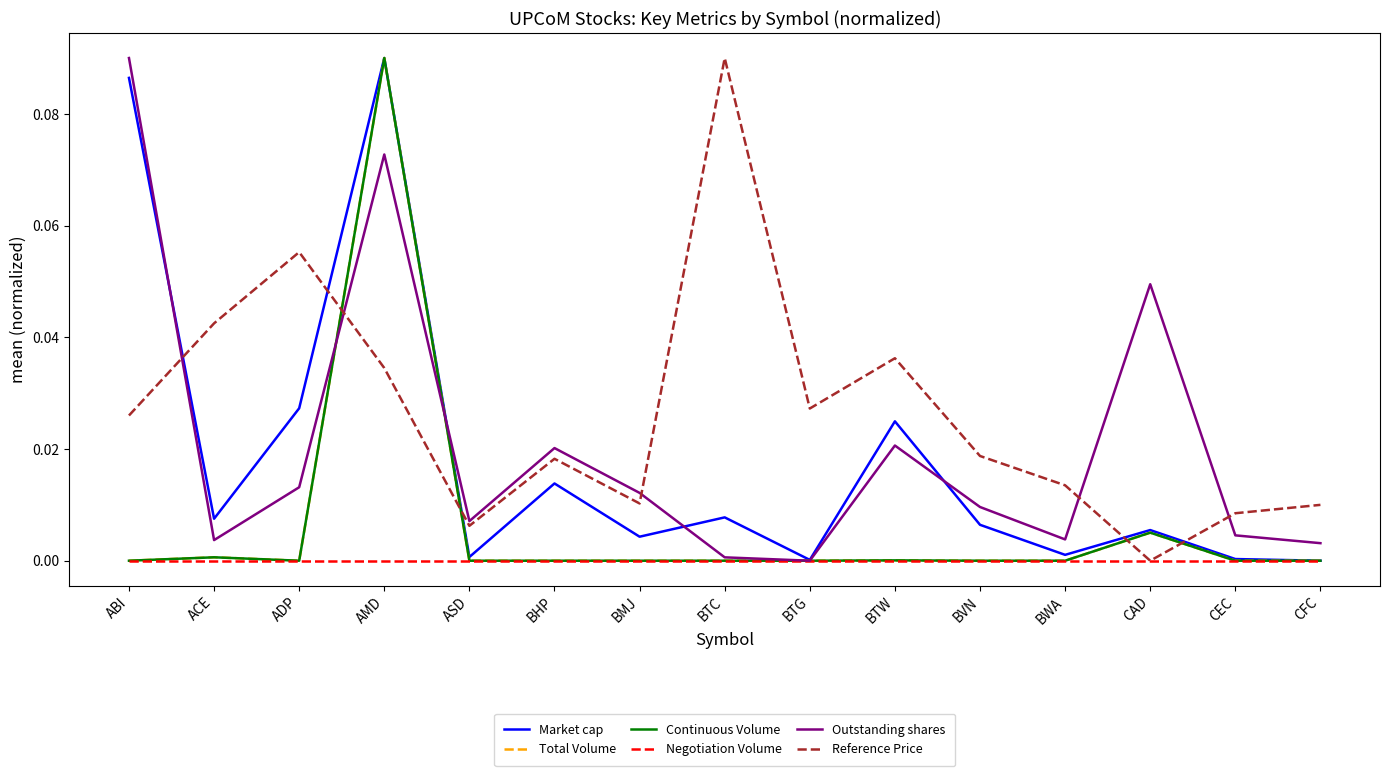

What is the sum of all Total Volume values?

0.1